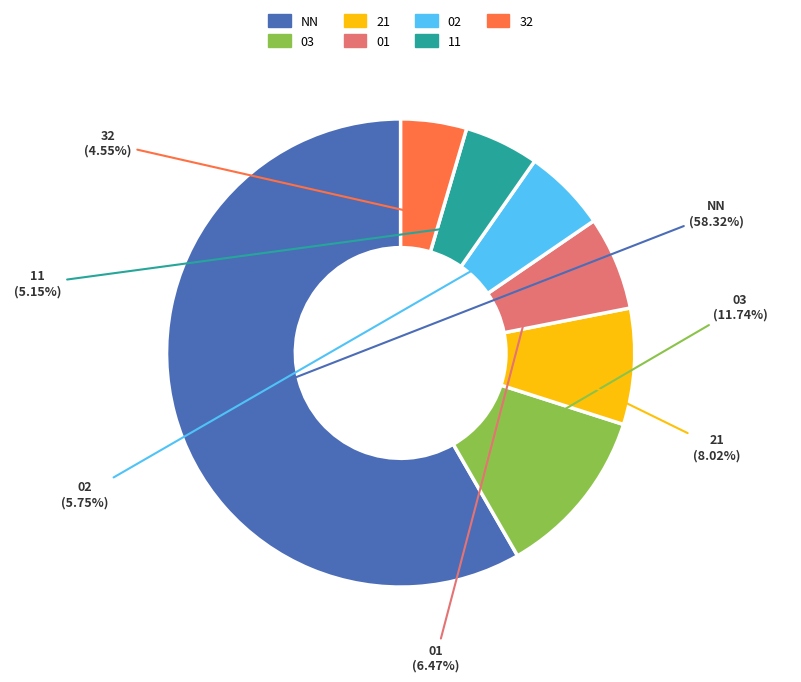

Count the number of slices in the pie.

7